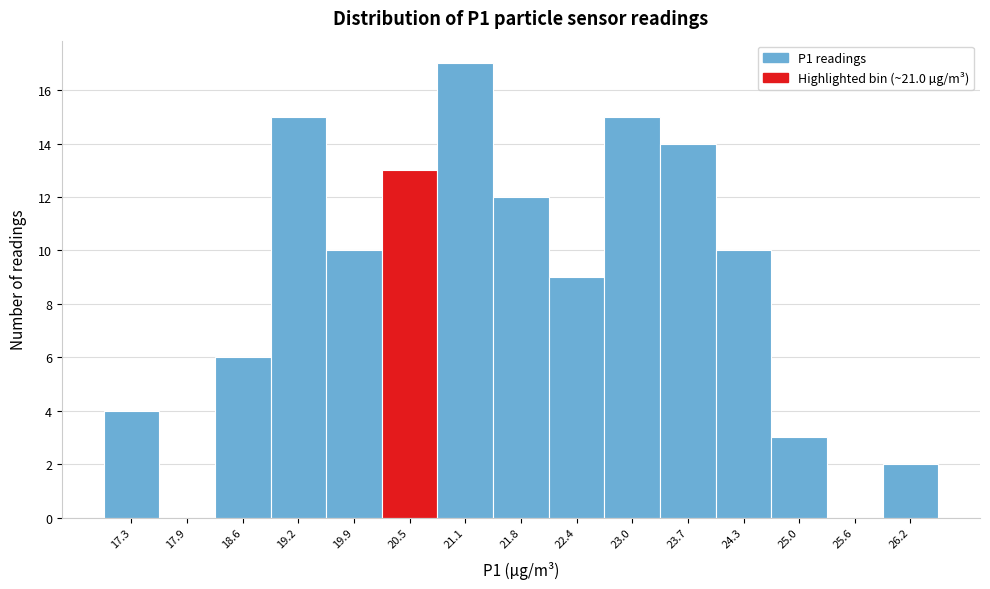

Reading left to right, list all the values displayed in this chart.

17.3=4	17.9=0	18.6=6	19.2=15	19.9=10	20.5=13	21.1=17	21.8=12	22.4=9	23.0=15	23.7=14	24.3=10	25.0=3	25.6=0	26.2=2